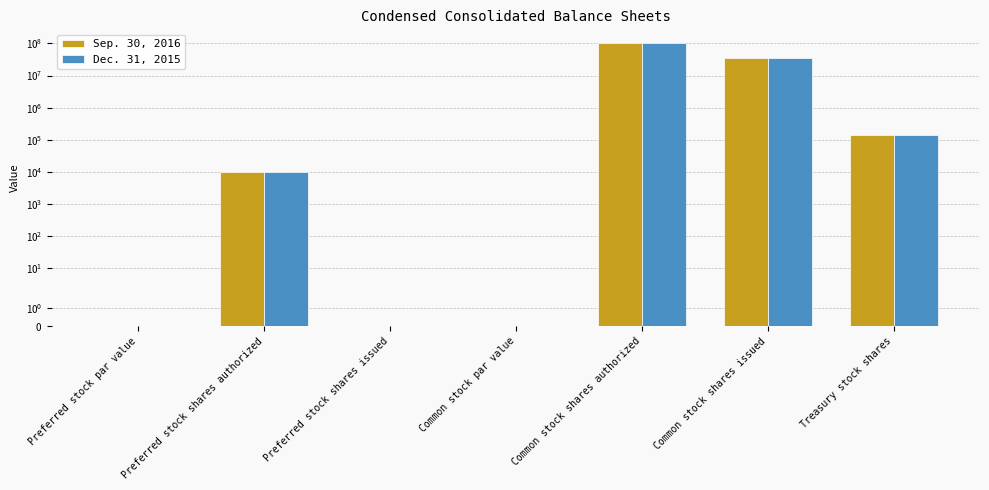

The value of Dec. 31, 2015 at Treasury stock shares is 137920.0. True or false?

True